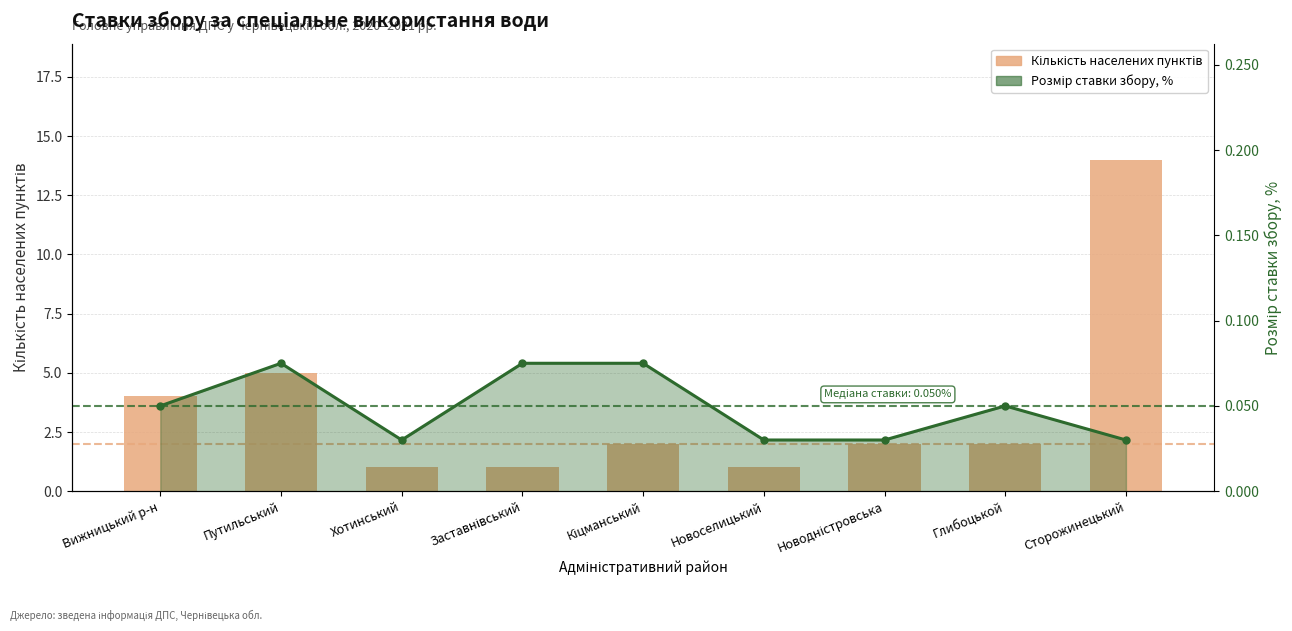

What is the value of the Розмір ставки збору, % bar at the 2nd from the left?

0.1